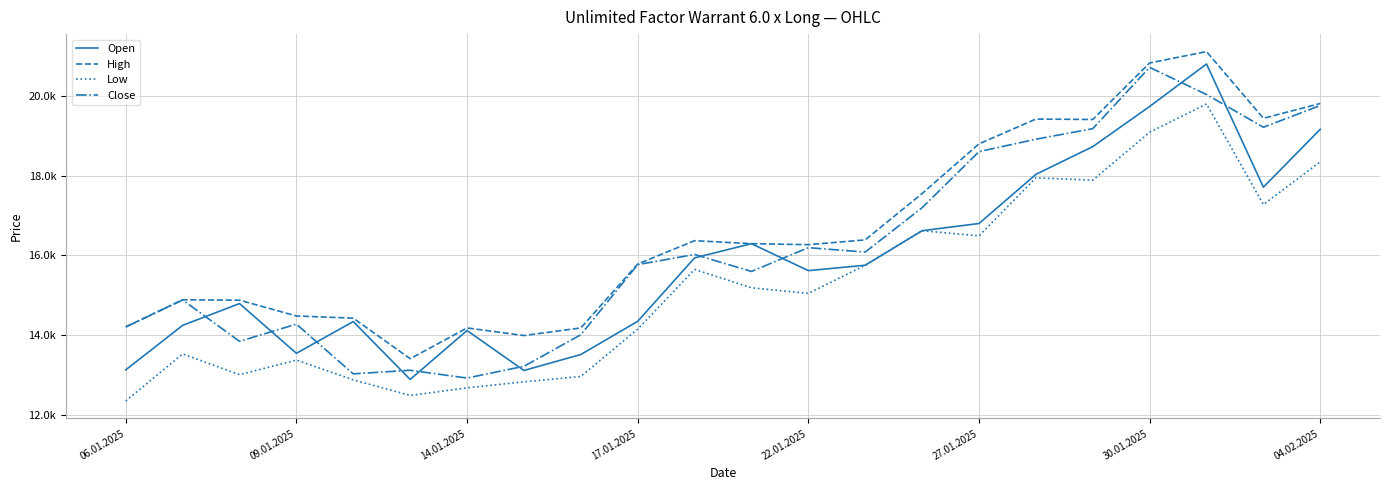

True or false: Close and High intersect in this chart.

False